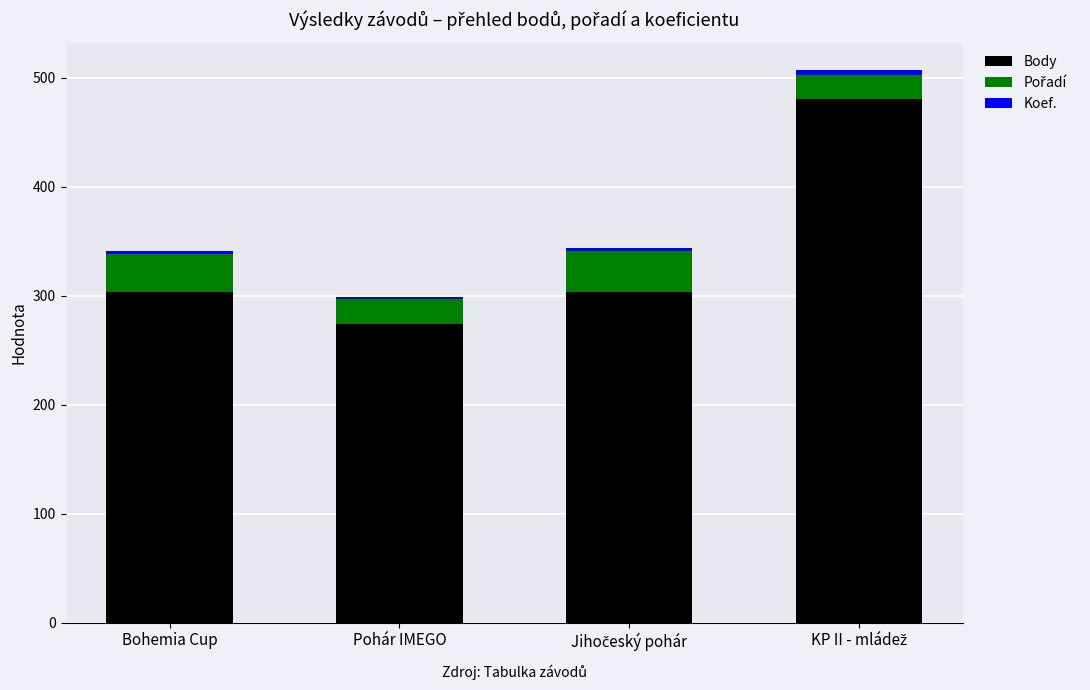

What is the value of the Body bar at the 3rd from the left?

303